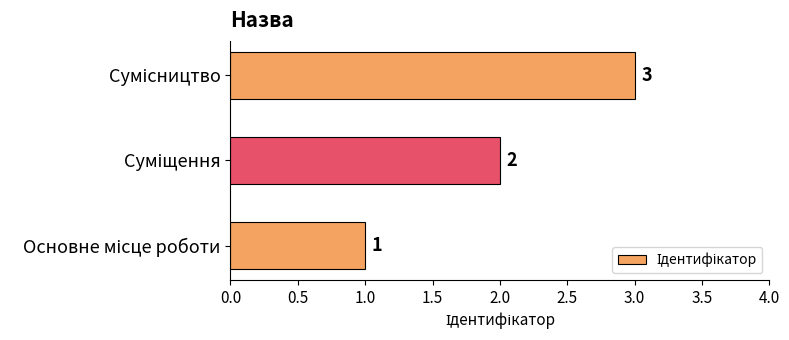

How many values are between 1 and 3?

3